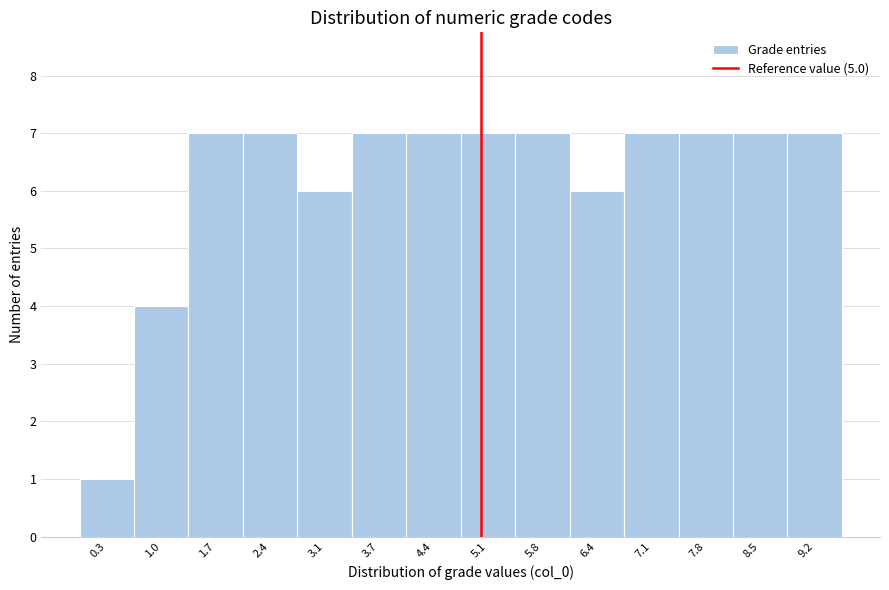

Reading left to right, transcribe this chart: for each bar, give the range it covers on the x-axis and its height. Neither the bar edges nor the heights are printed on the chart, so give them approximately, as read against the axes.

0.0 to 0.7: 1
0.7 to 1.4: 4
1.4 to 2.0: 7
2.0 to 2.7: 7
2.7 to 3.4: 6
3.4 to 4.1: 7
4.1 to 4.8: 7
4.8 to 5.4: 7
5.4 to 6.1: 7
6.1 to 6.8: 6
6.8 to 7.5: 7
7.5 to 8.1: 7
8.1 to 8.8: 7
8.8 to 9.5: 7